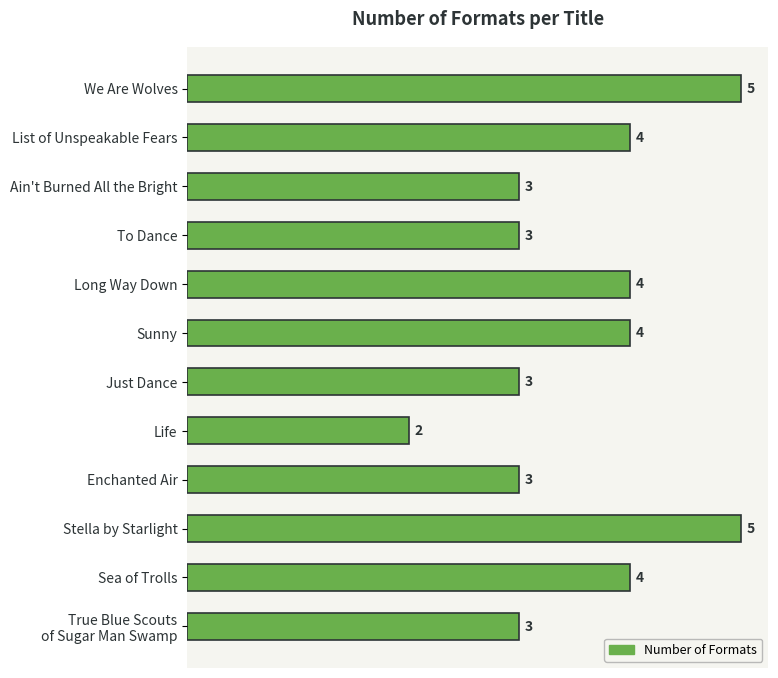

Does the chart contain any negative values?

No